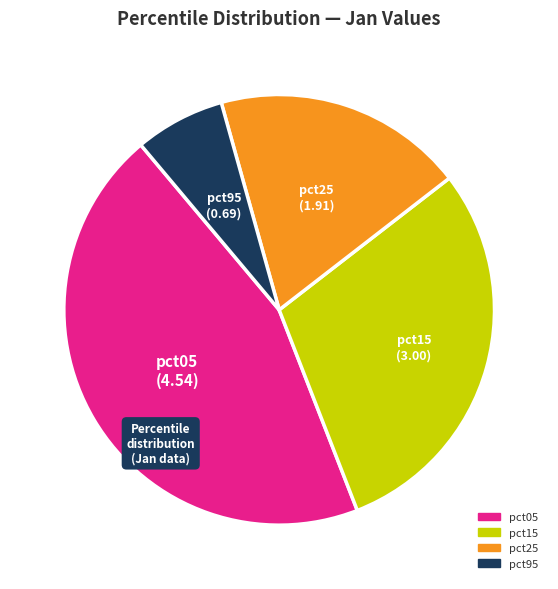

Is there any slice that represents more than half of the pie?

No